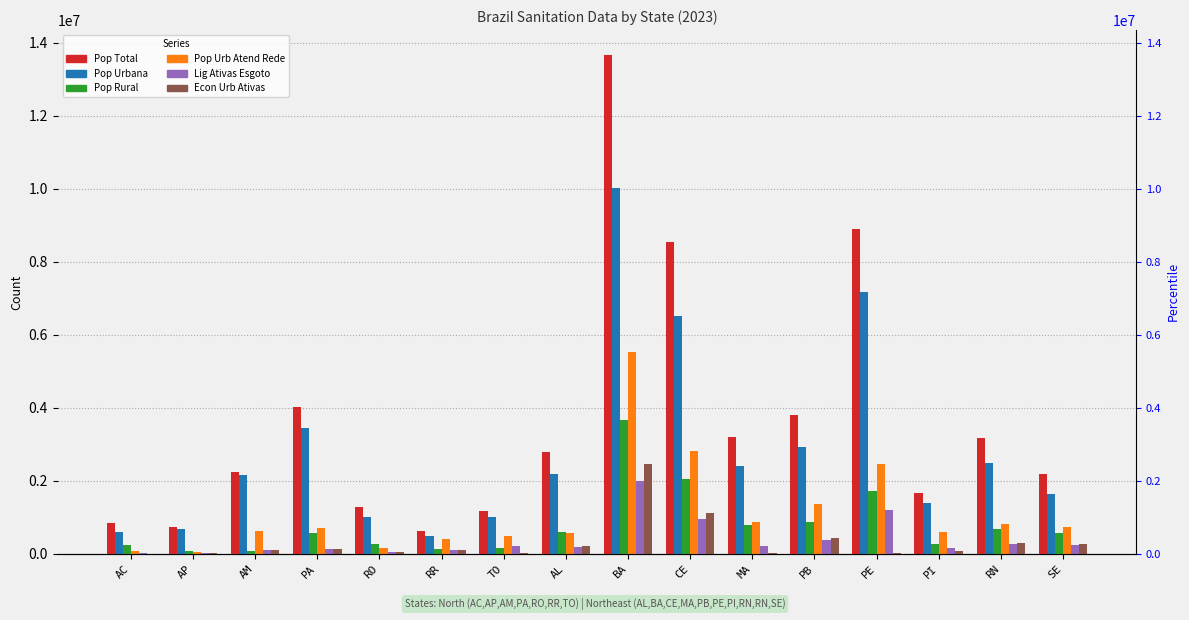

What are all the series names shown in the legend?

Pop Total, Pop Urbana, Pop Rural, Pop Urb Atend Rede, Lig Ativas Esgoto, Econ Urb Ativas